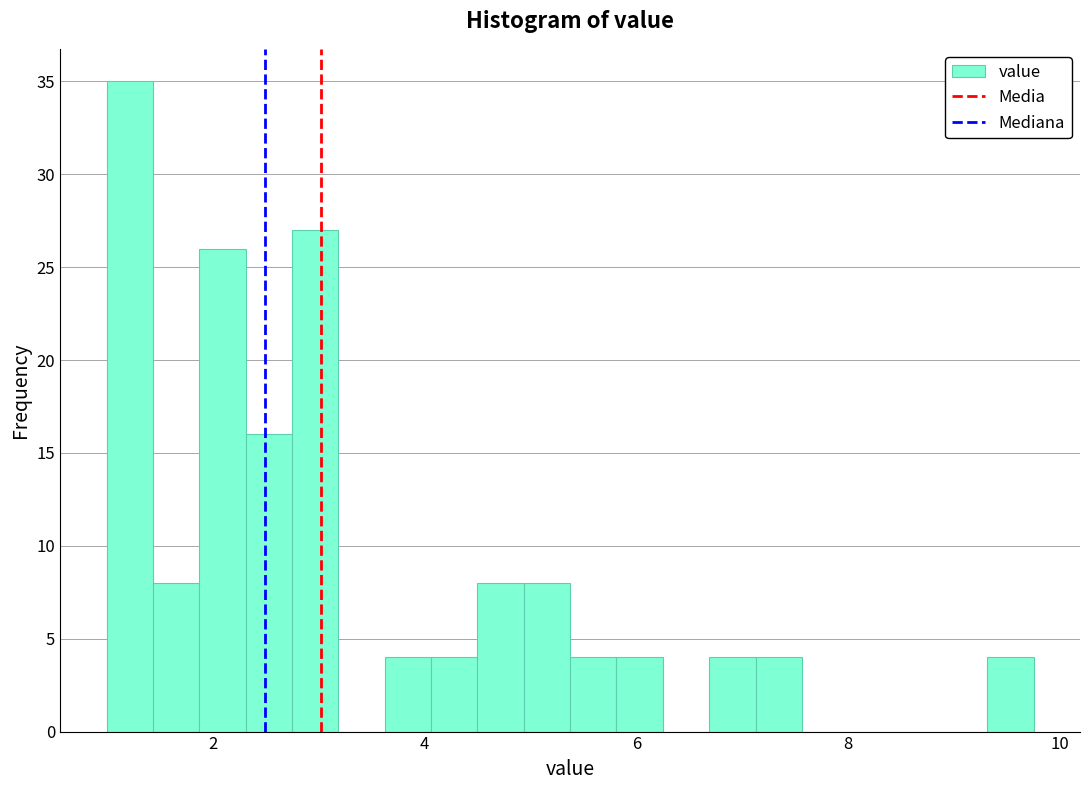

Read against the x-axis, roughly where is the centre of the tallest bar?

1.2